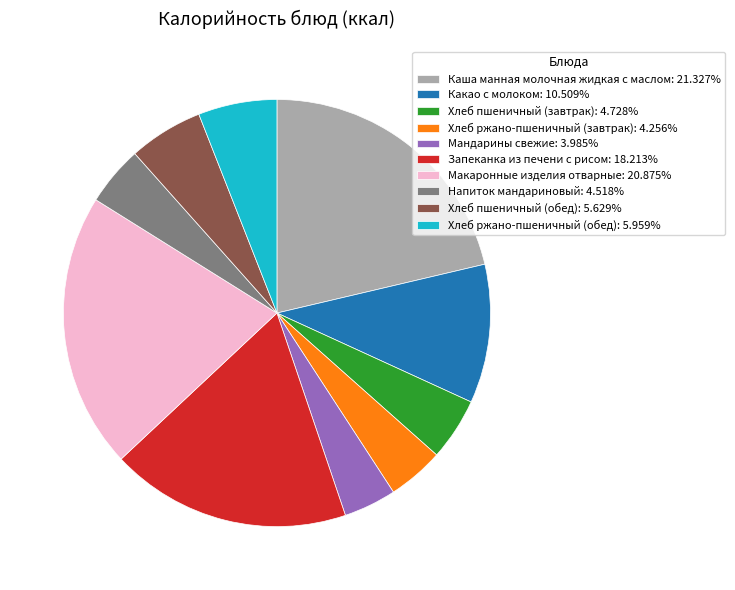

Is the sum of Хлеб ржано-пшеничный (обед): 5.959% and Мандарины свежие: 3.985% greater than half?

No